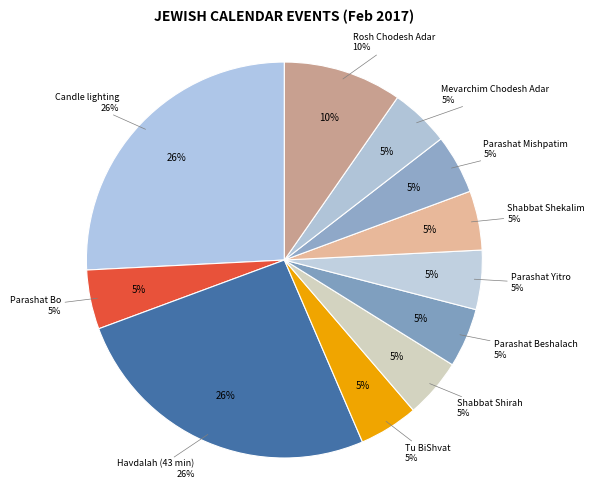

Count the number of slices in the pie.

11